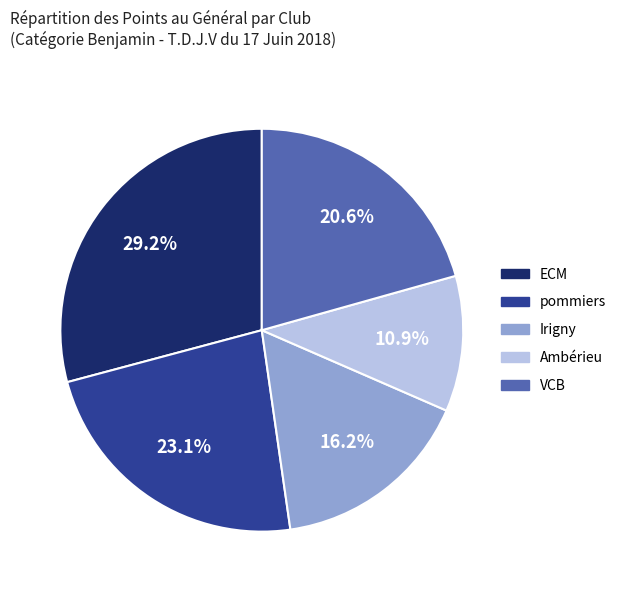

How many segments does this pie chart have?

5